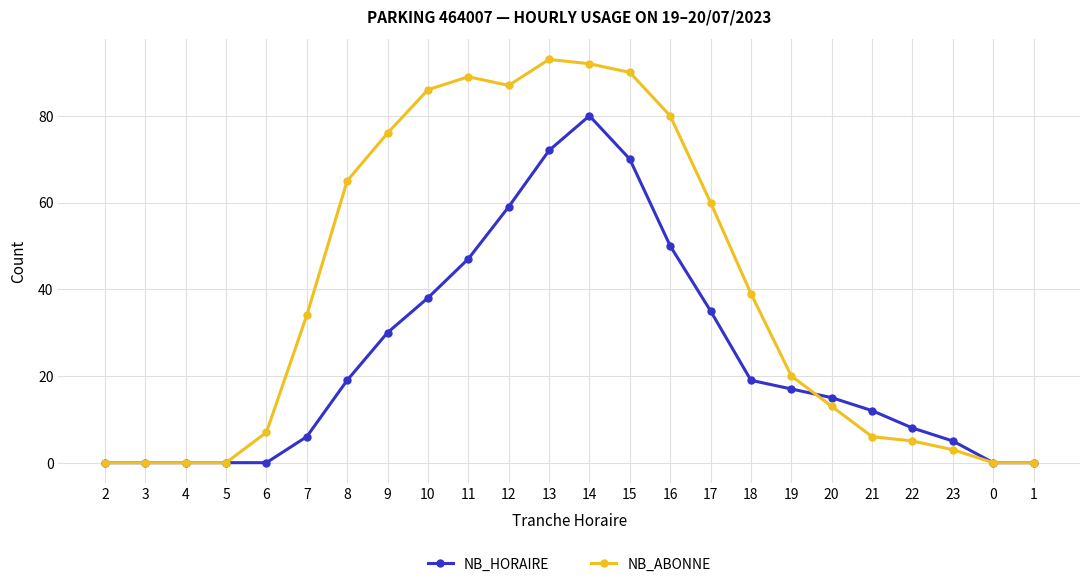

Where is NB_ABONNE nearest to the value 46?

18